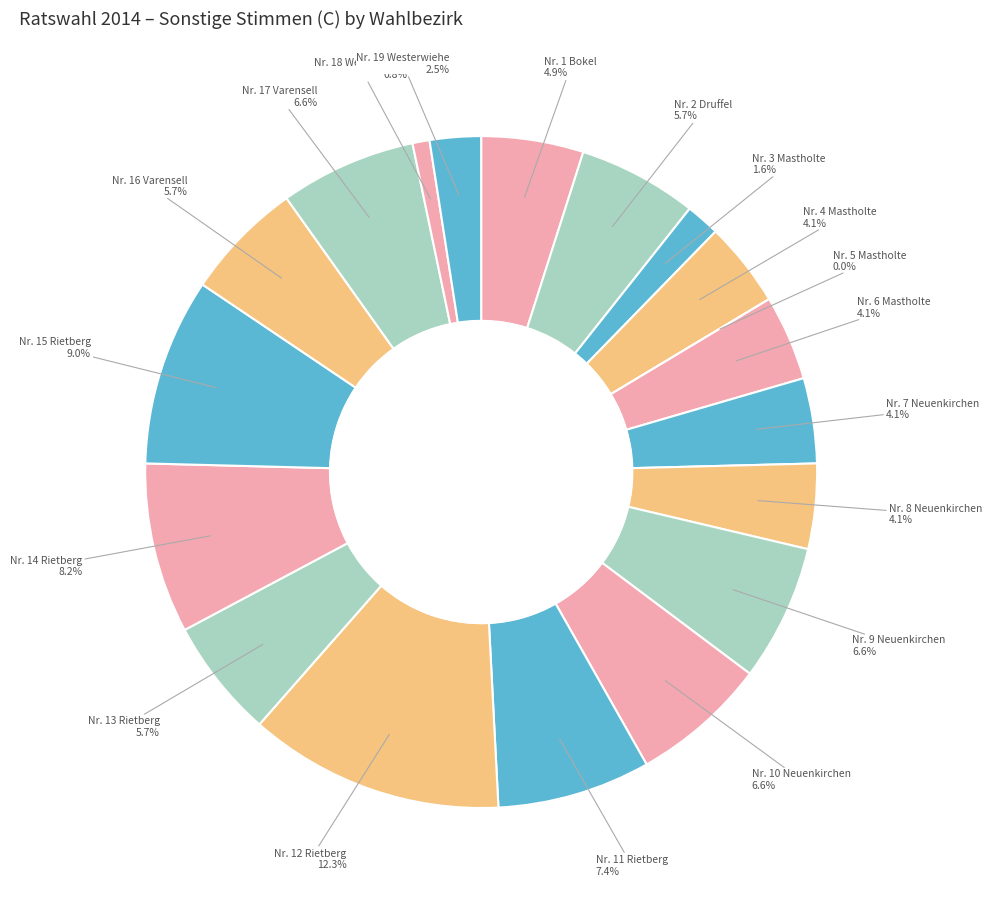

What percentage is the Nr. 11 Rietberg slice, to the nearest percent?

7%